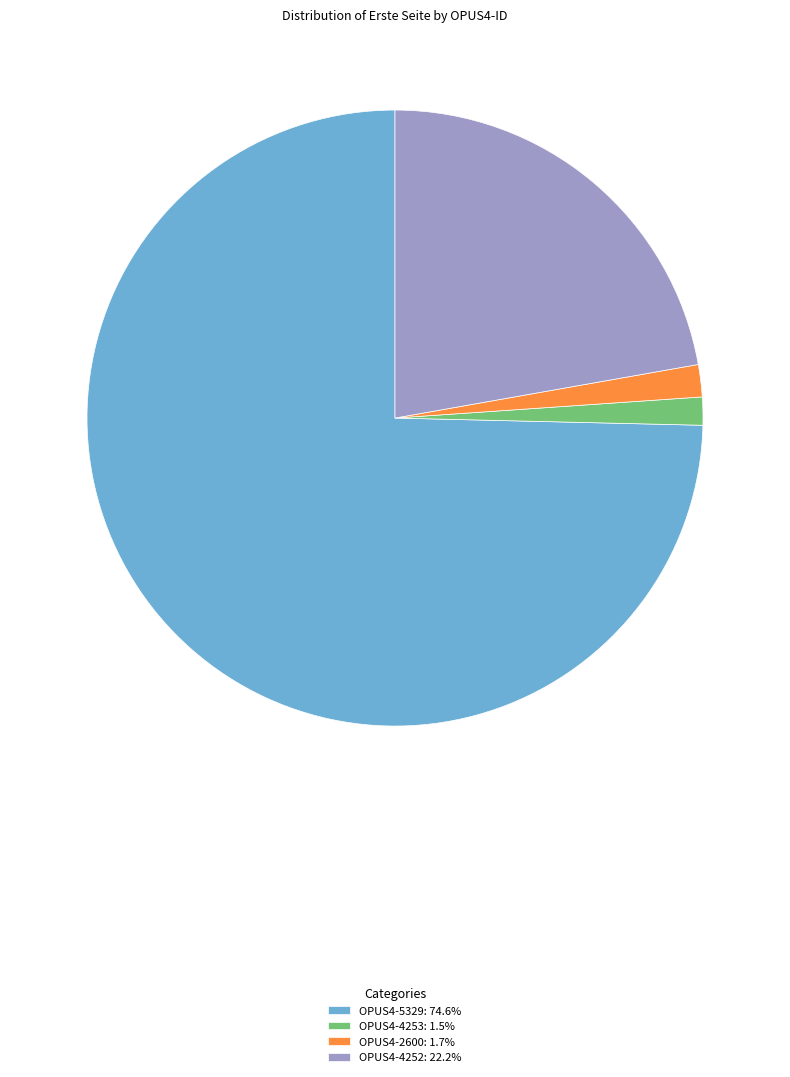

Is there any slice that represents more than half of the pie?

Yes